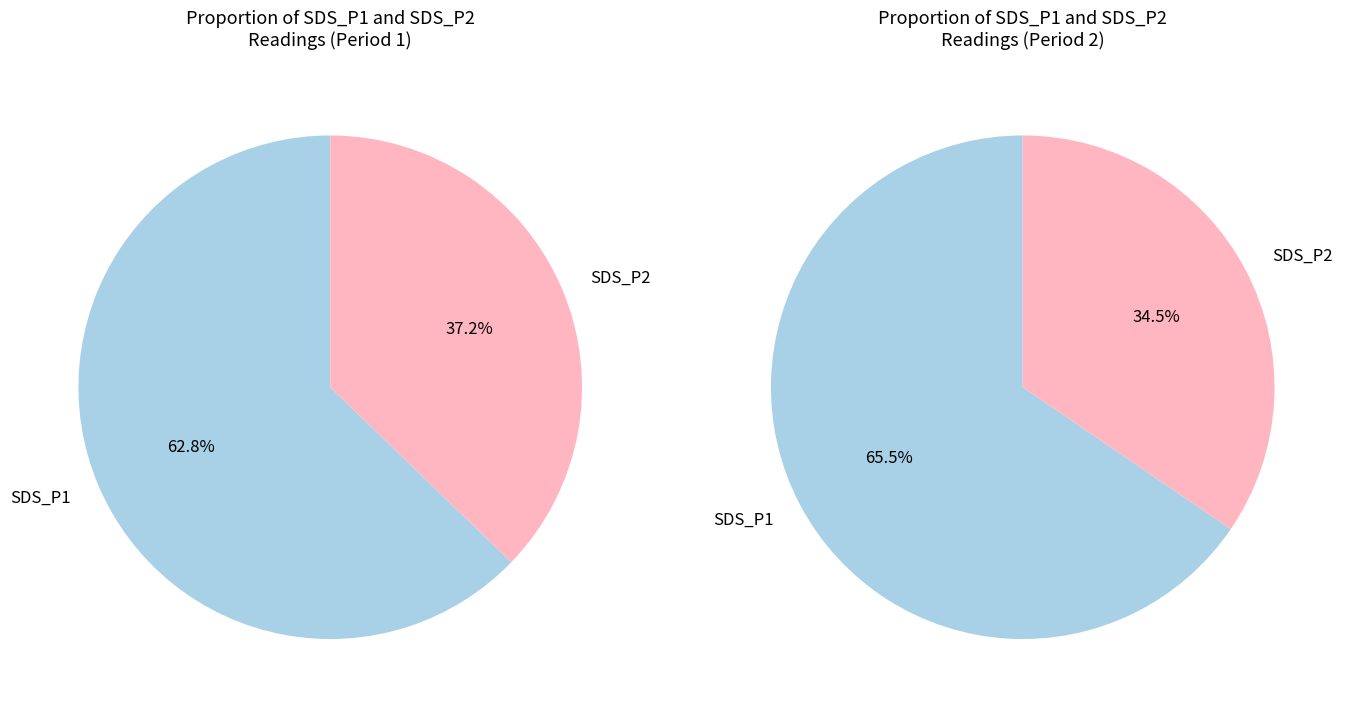

Which slice is the largest?

SDS_P1